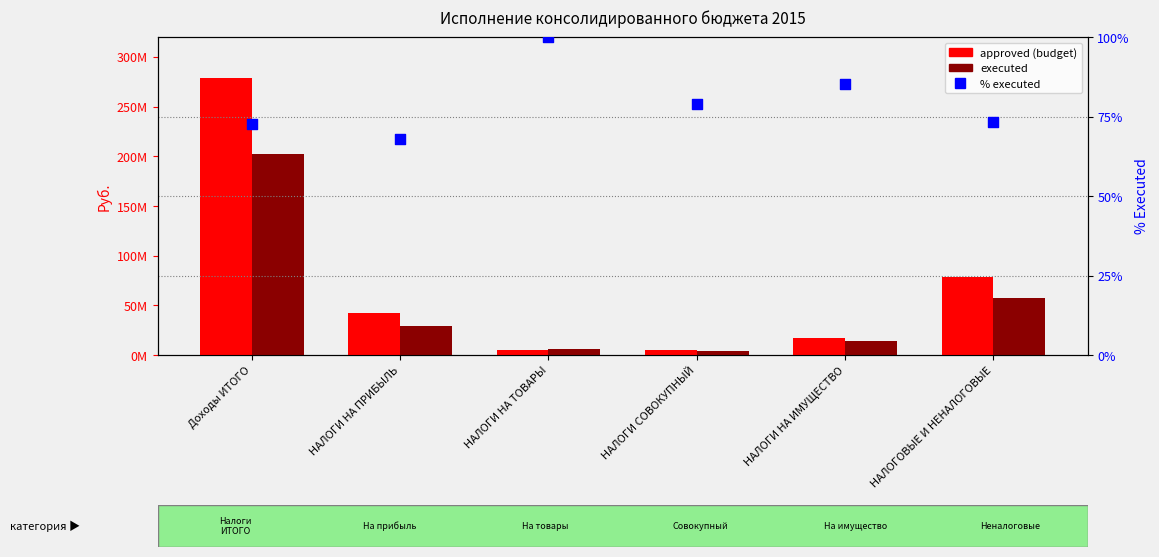

At how many categories does at least one series exceed 179543141?

1